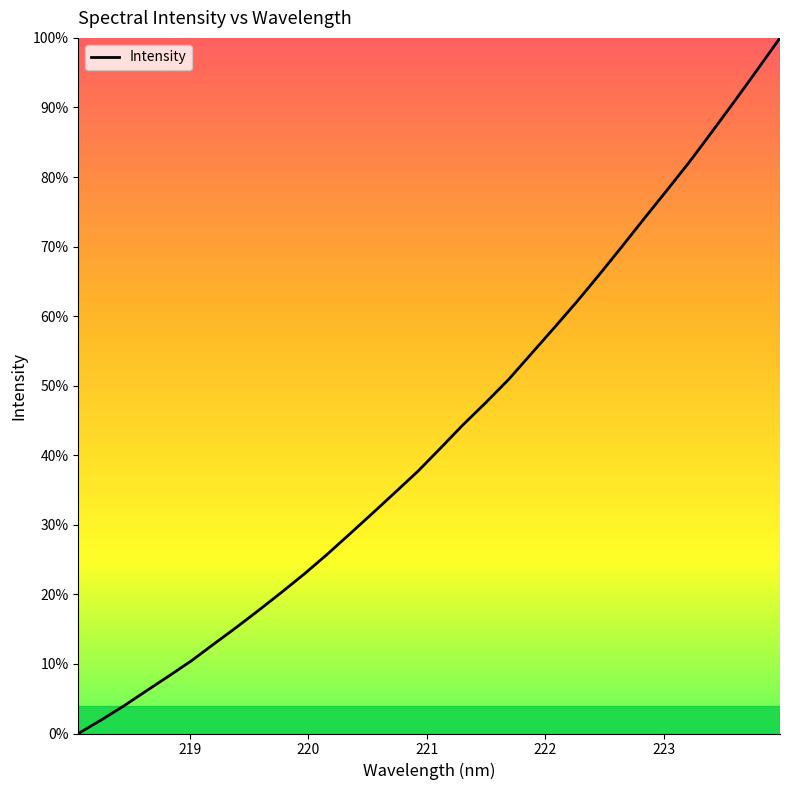

Is this an area chart (filled region under the line)?

No